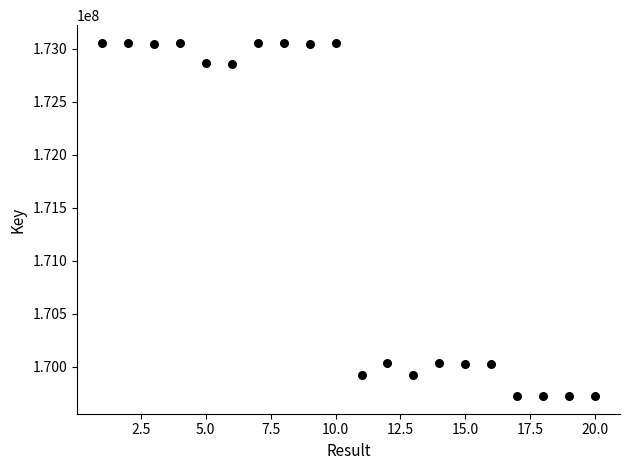

What is the range of X values (max minus min)?

19